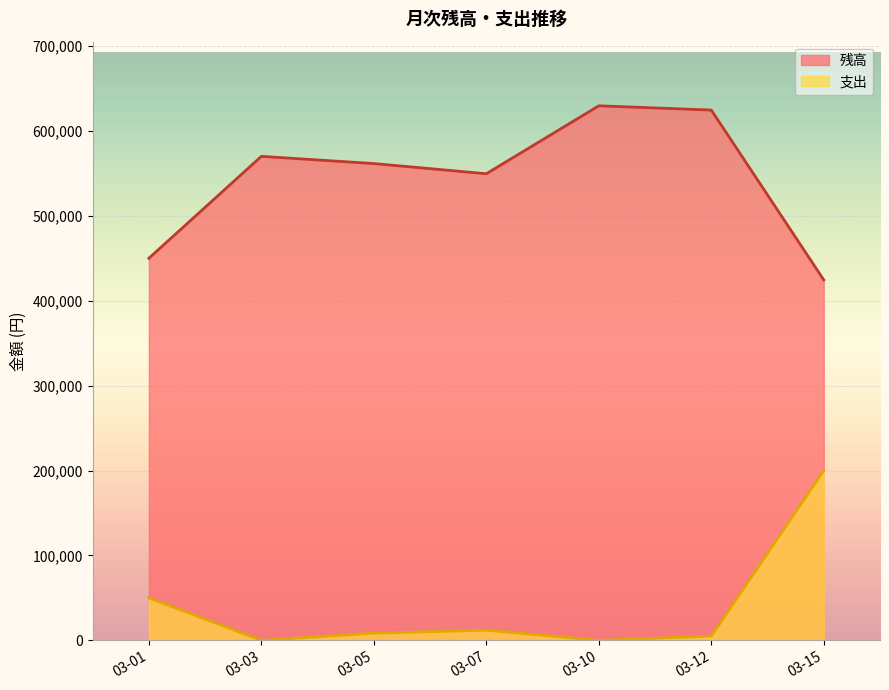

How many data points in 残高 are above 561500?

3